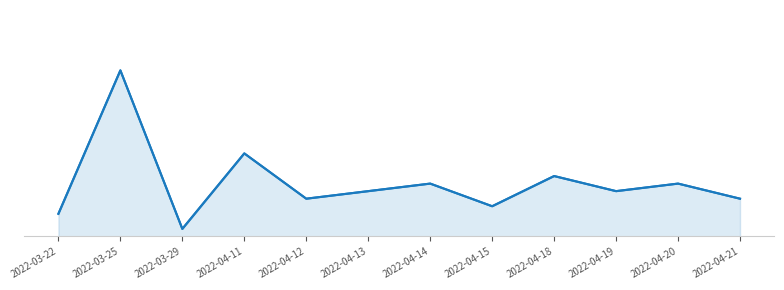

List the labels in order of value, largest first.

2022-03-25, 2022-04-11, 2022-04-18, 2022-04-14, 2022-04-20, 2022-04-13, 2022-04-19, 2022-04-12, 2022-04-21, 2022-04-15, 2022-03-22, 2022-03-29